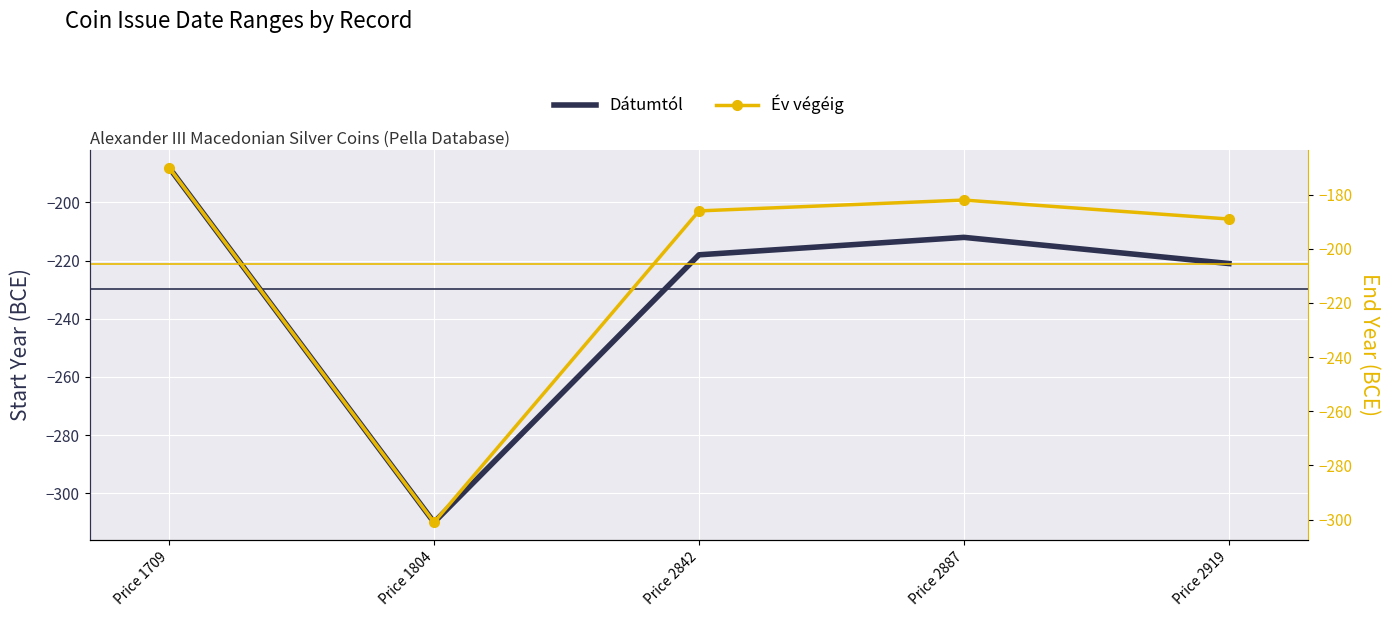

At which category is the sum across all series the highest?

Price 1709